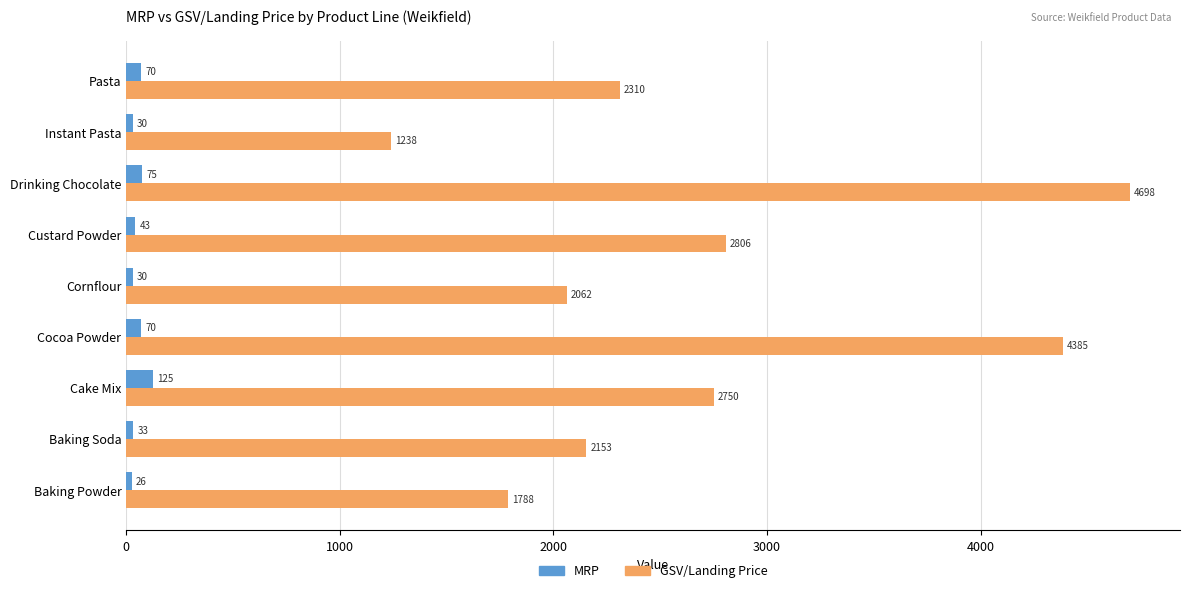

Rank the series by their maximum value, from lowest to highest.

MRP, GSV/Landing Price